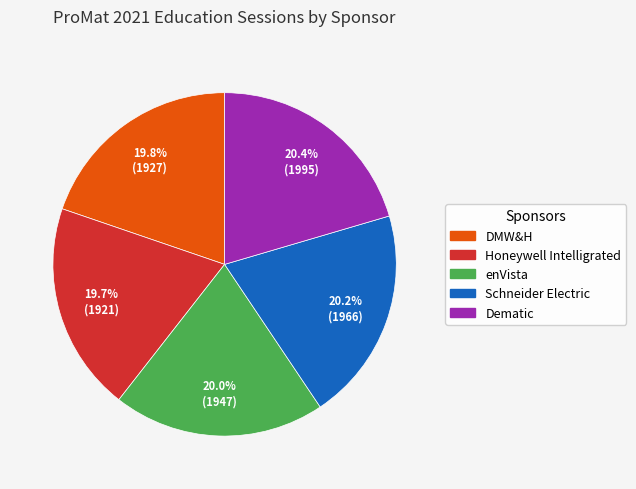

Is there any slice that represents more than half of the pie?

No